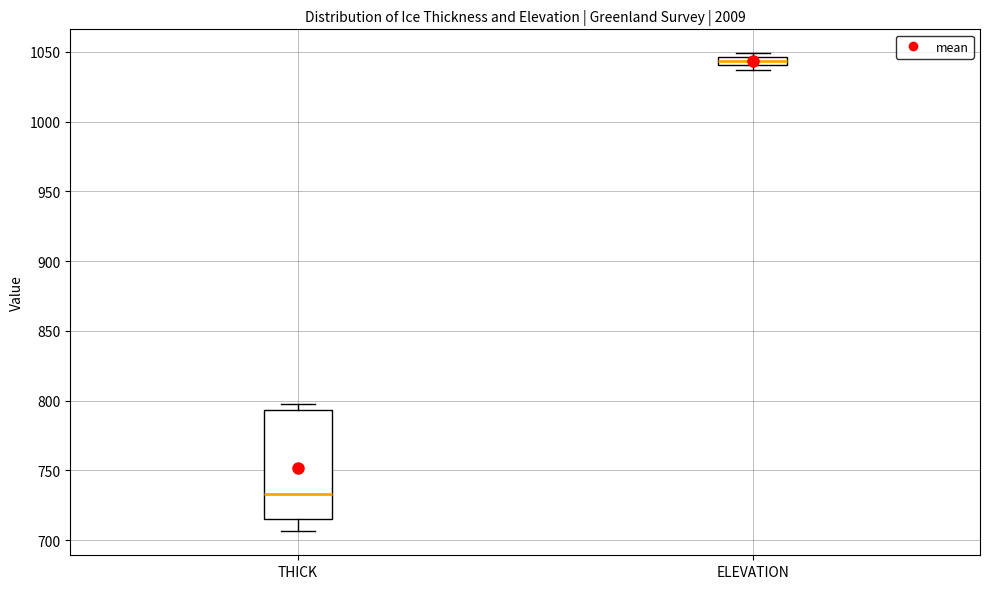

Where is the upper edge of the box for THICK on the y-axis? The values are not printed on the chart, so give them approximately, as read against the axis.

795